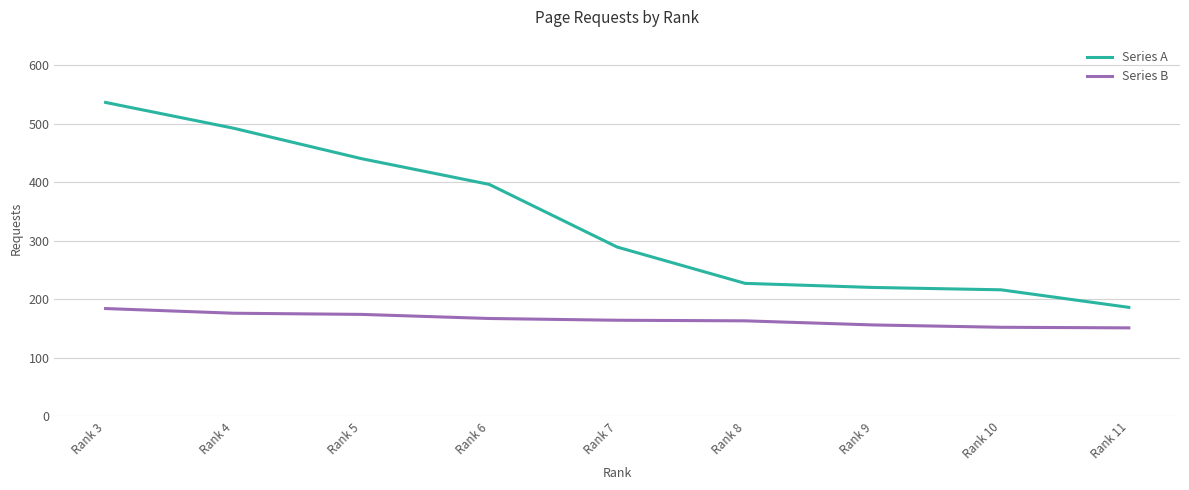

The value of Series A at Rank 10 is 216. True or false?

True